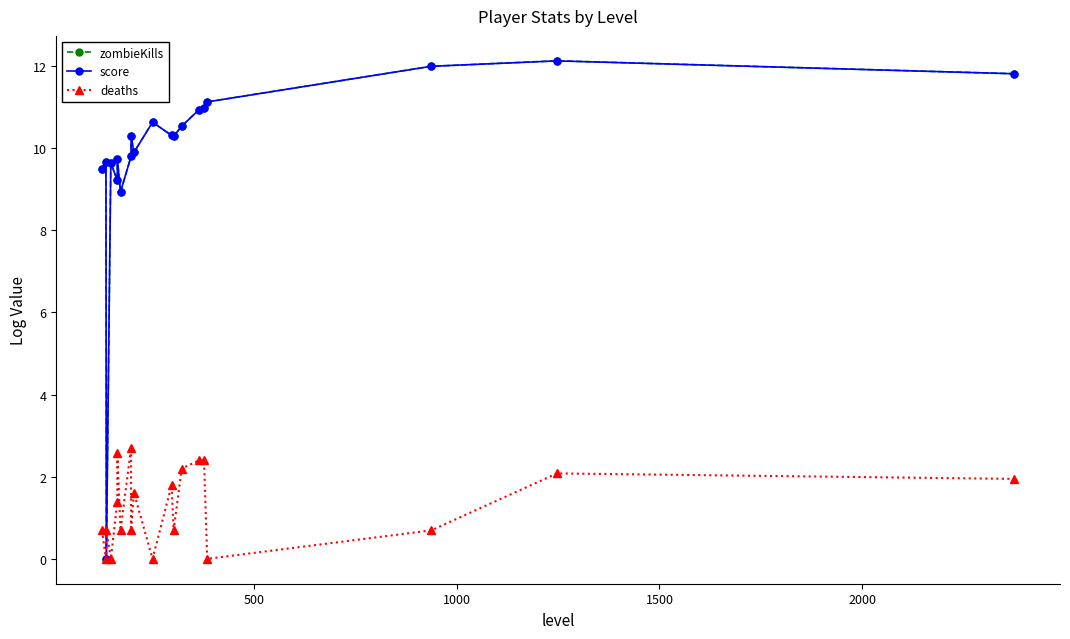

The value of zombieKills at 17 is 20.6. True or false?

False